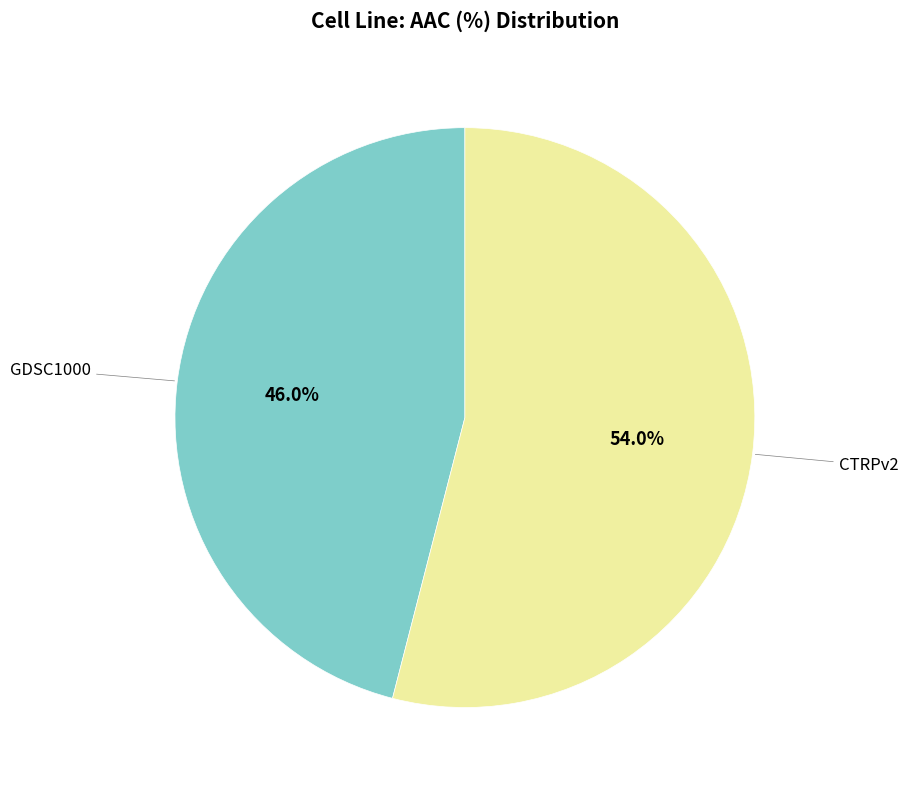

Is there any slice that represents more than half of the pie?

Yes